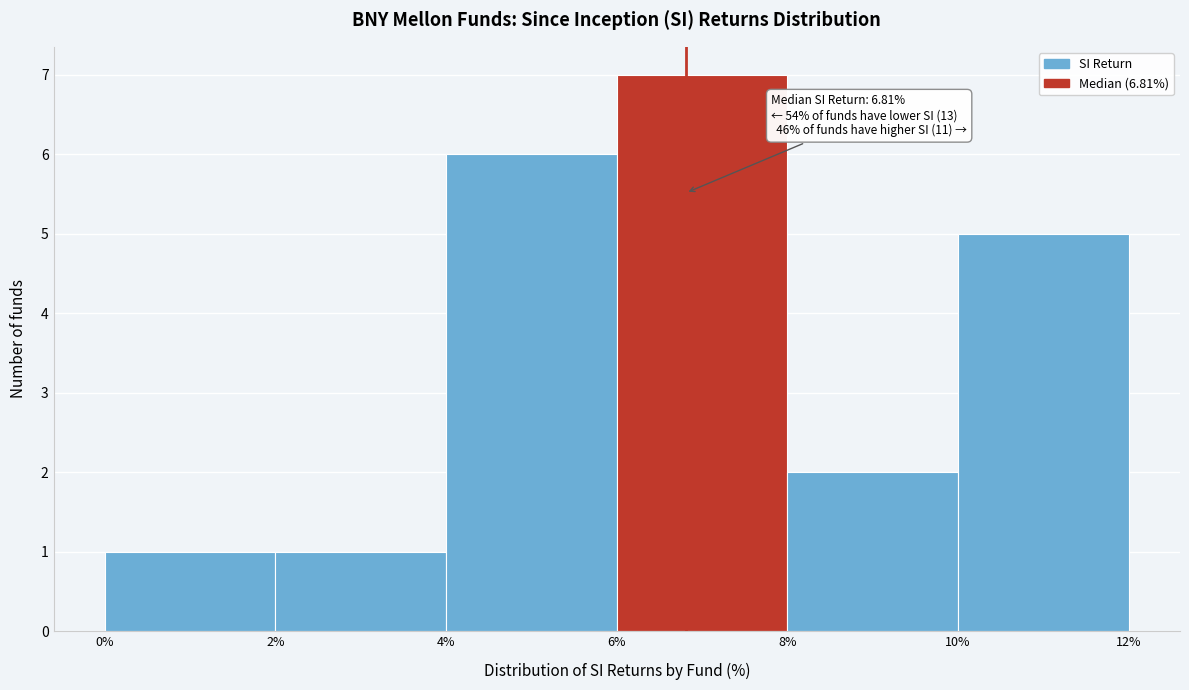

Which range on the x-axis has the tallest bar?

6% to 8%